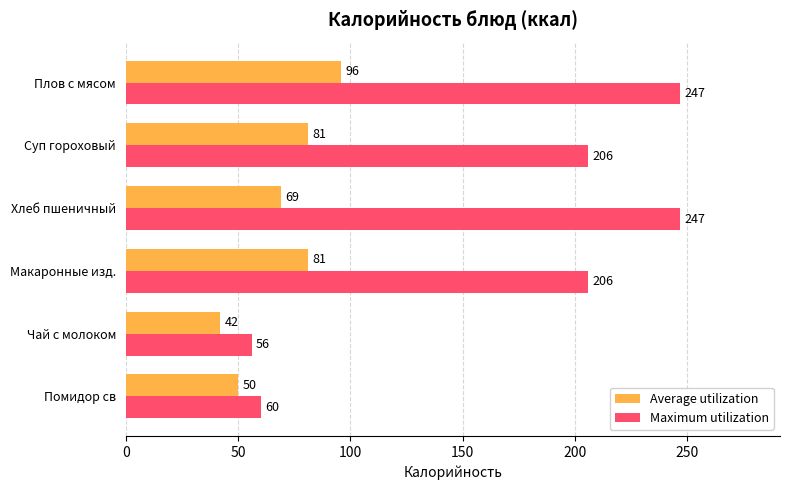

The Maximum utilization series shows 60 at Помидор св. True or false?

True